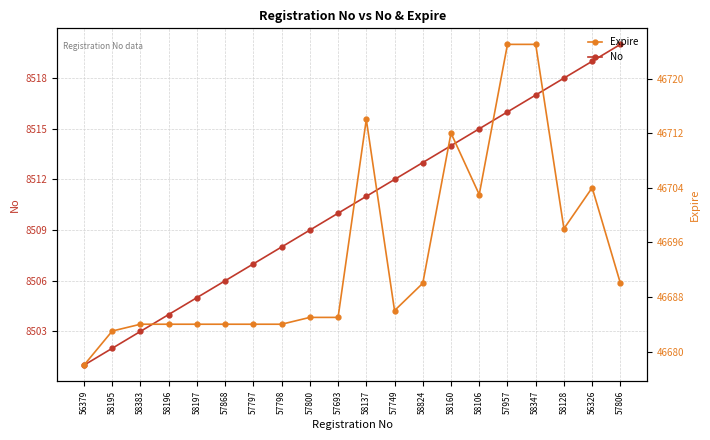

True or false: Expire and No intersect in this chart.

False